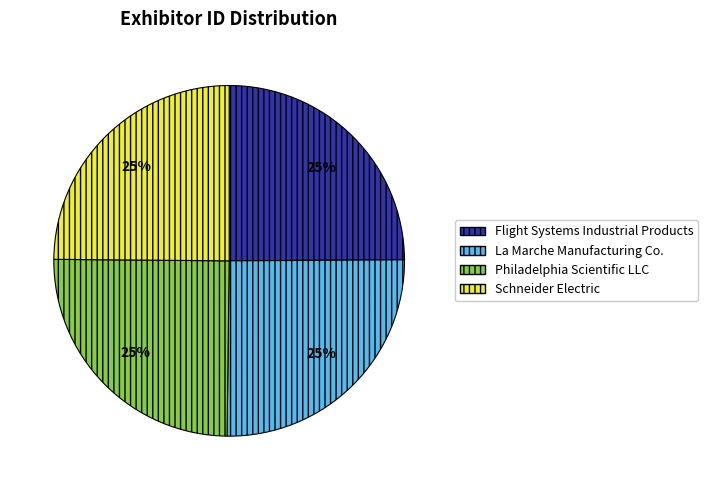

True or false: Flight Systems Industrial Products accounts for 25% of the total.

True